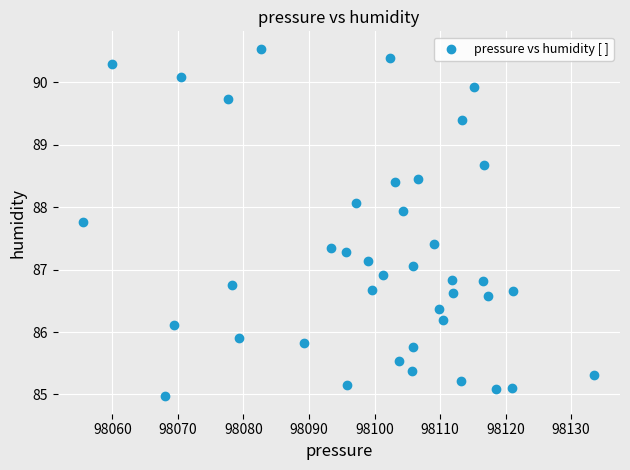

What is the range of Y values (max minus min)?

5.6